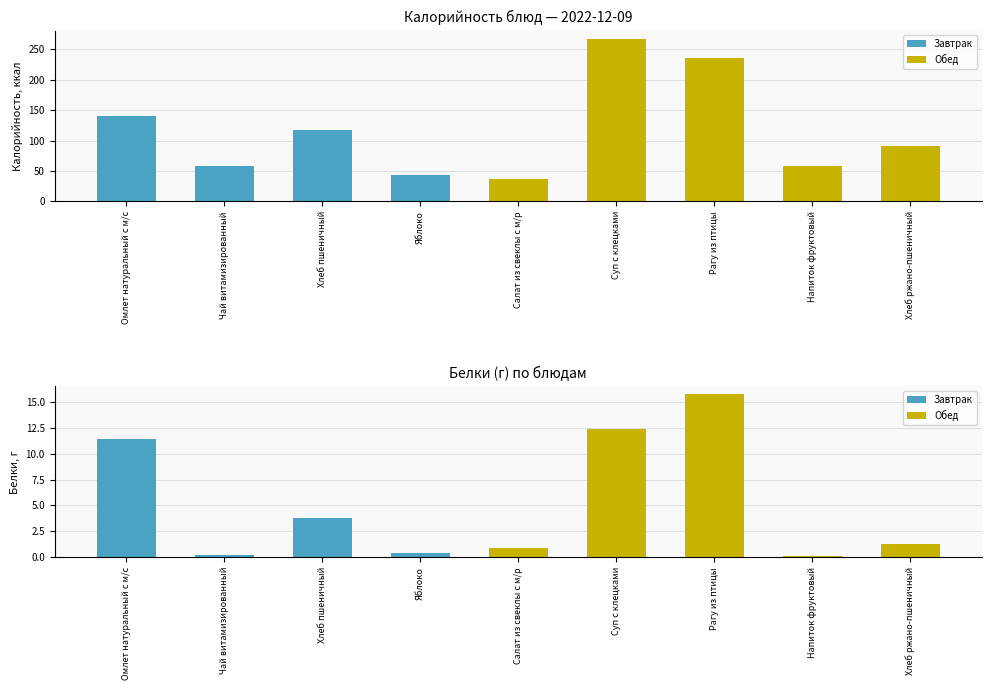

At how many categories does at least one series exceed 46?

7